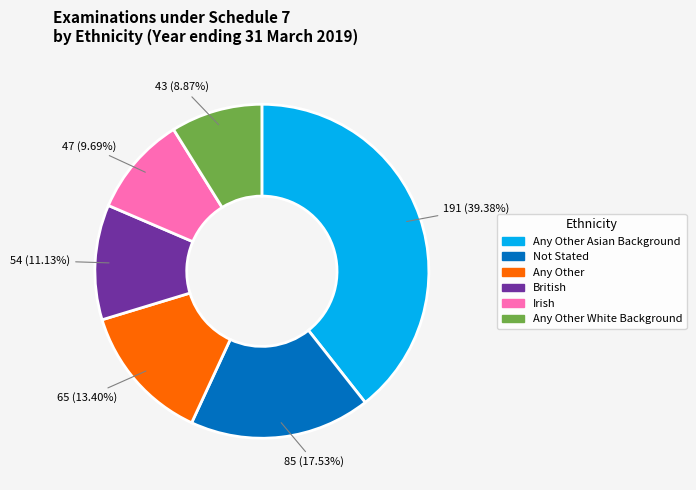

Does British represent more than half of the total?

No